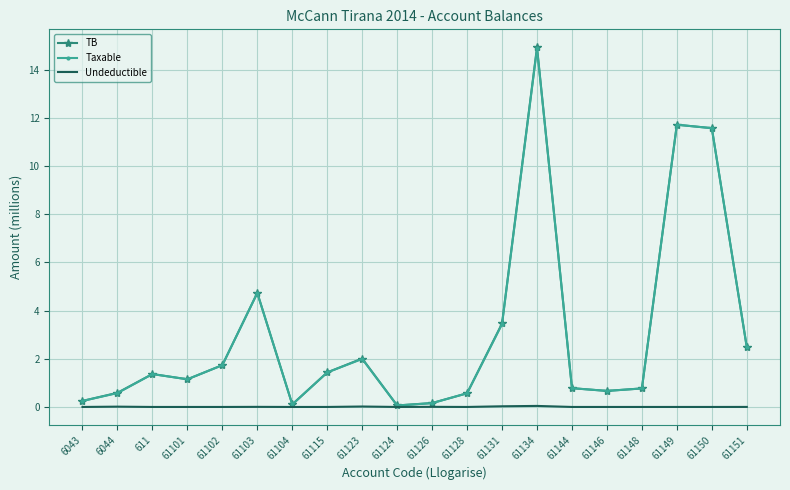

What is the total value across all series at 61131?

6.9